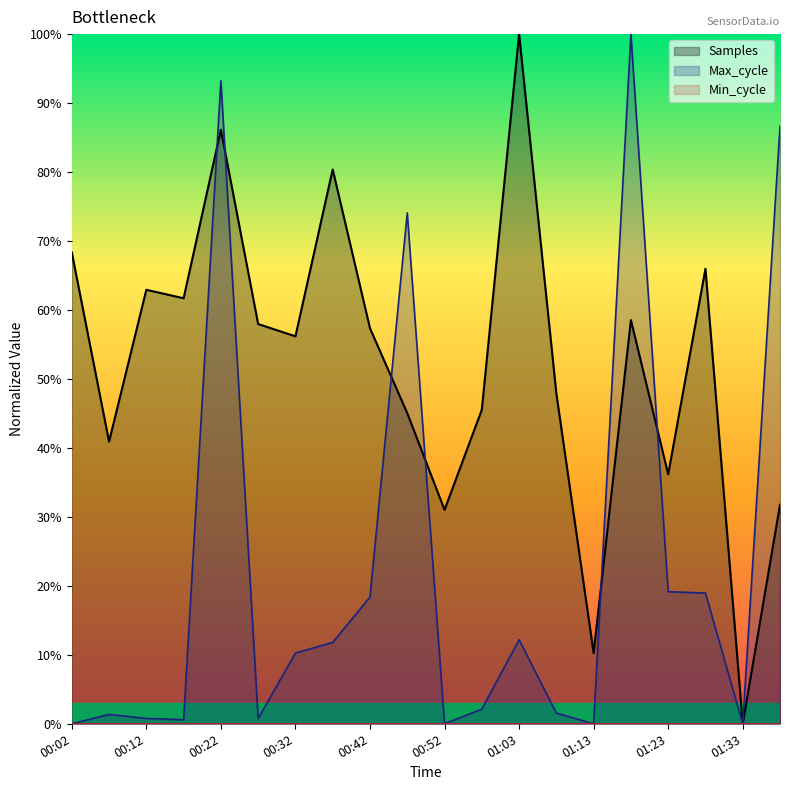

How many lines are shown in the chart?

2